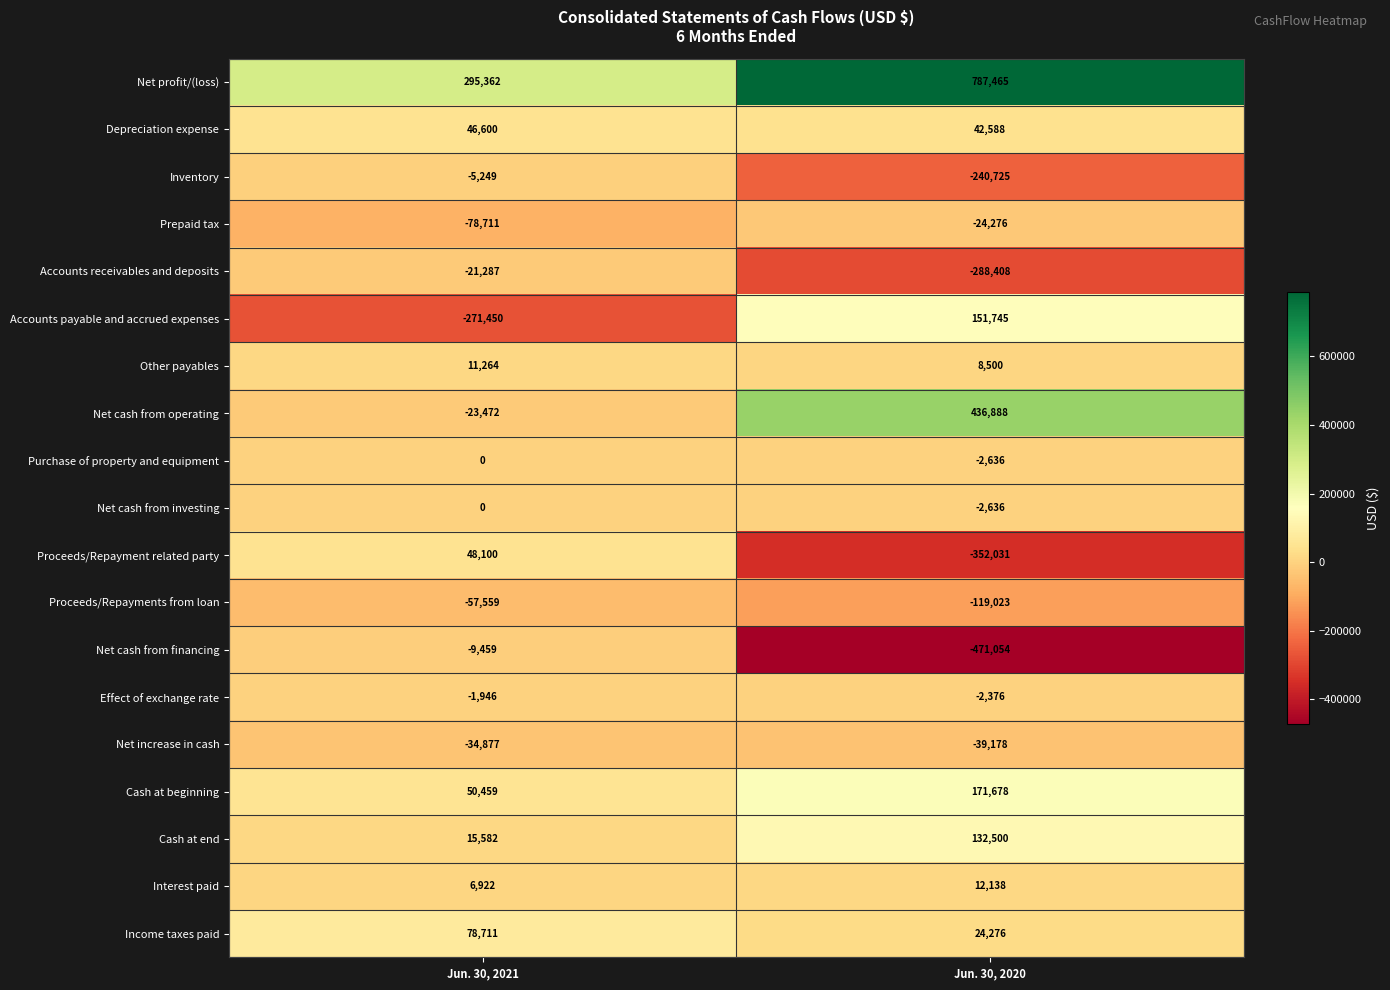

Which series has the largest total across all categories?

Net profit/(loss)